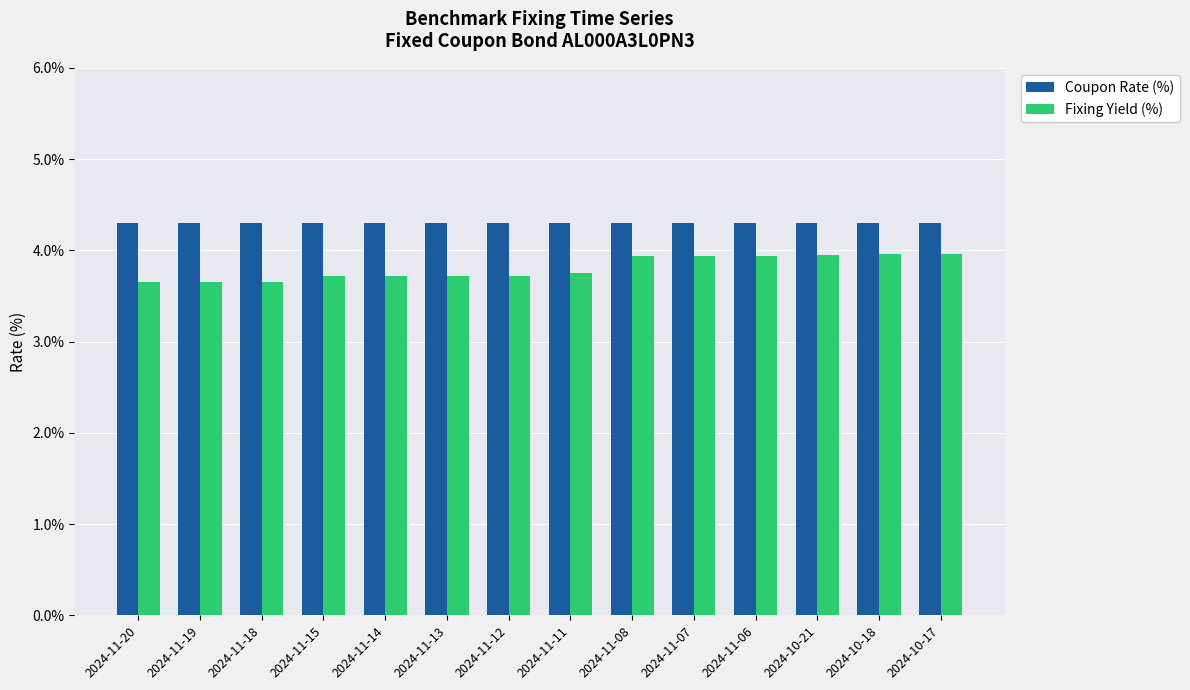

Which series has the widest spread of values?

Fixing Yield (%)